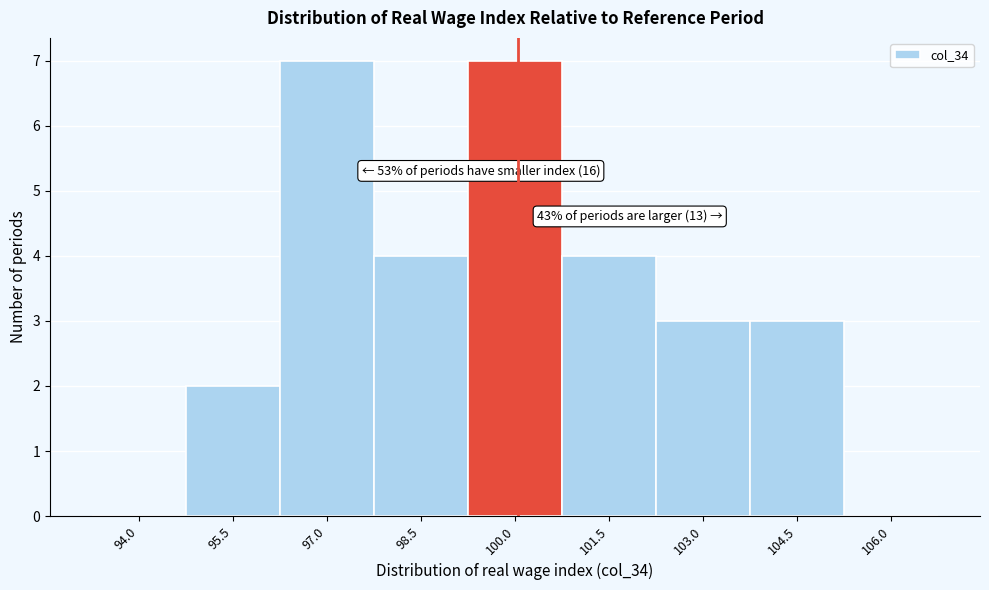

Reading left to right, extract all data points from this chart.

94.0=0	95.5=2	97.0=7	98.5=4	100.0=7	101.5=4	103.0=3	104.5=3	106.0=0